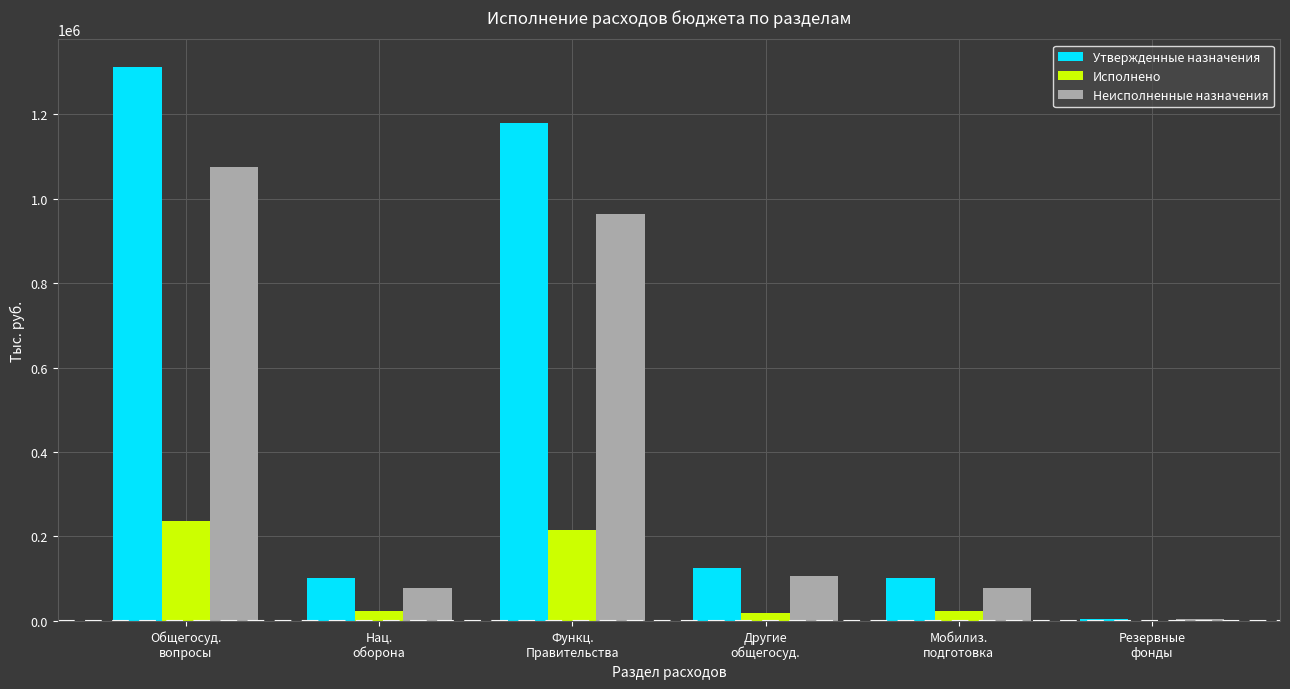

Which series has the largest total across all categories?

Утвержденные назначения